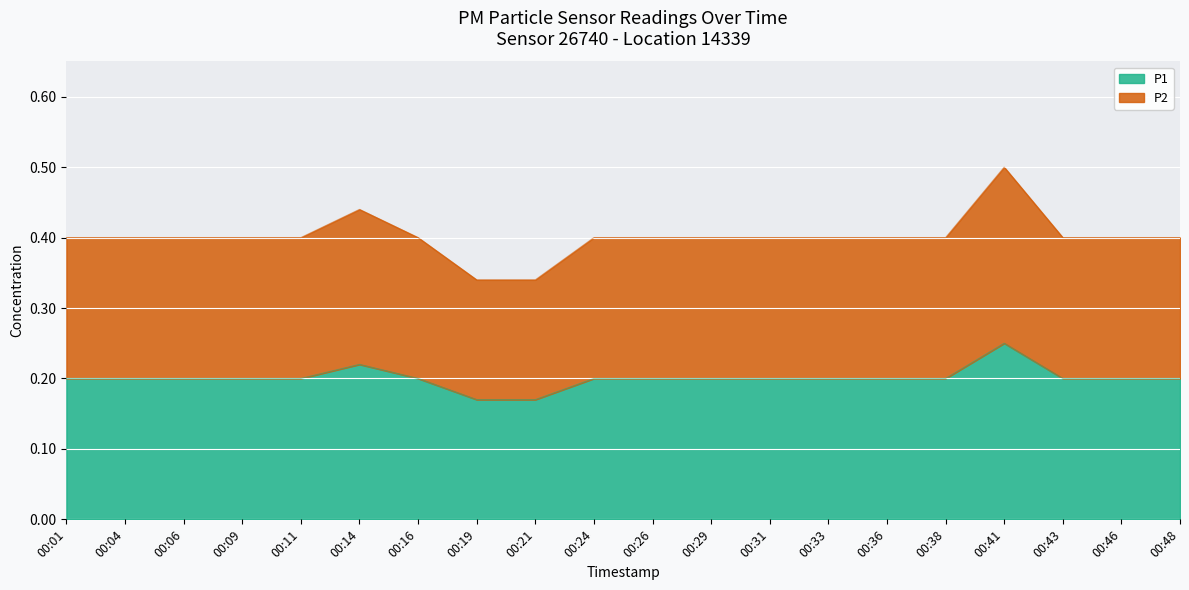

What is the sum of the P2 values at 00:38 and 00:21?

0.7